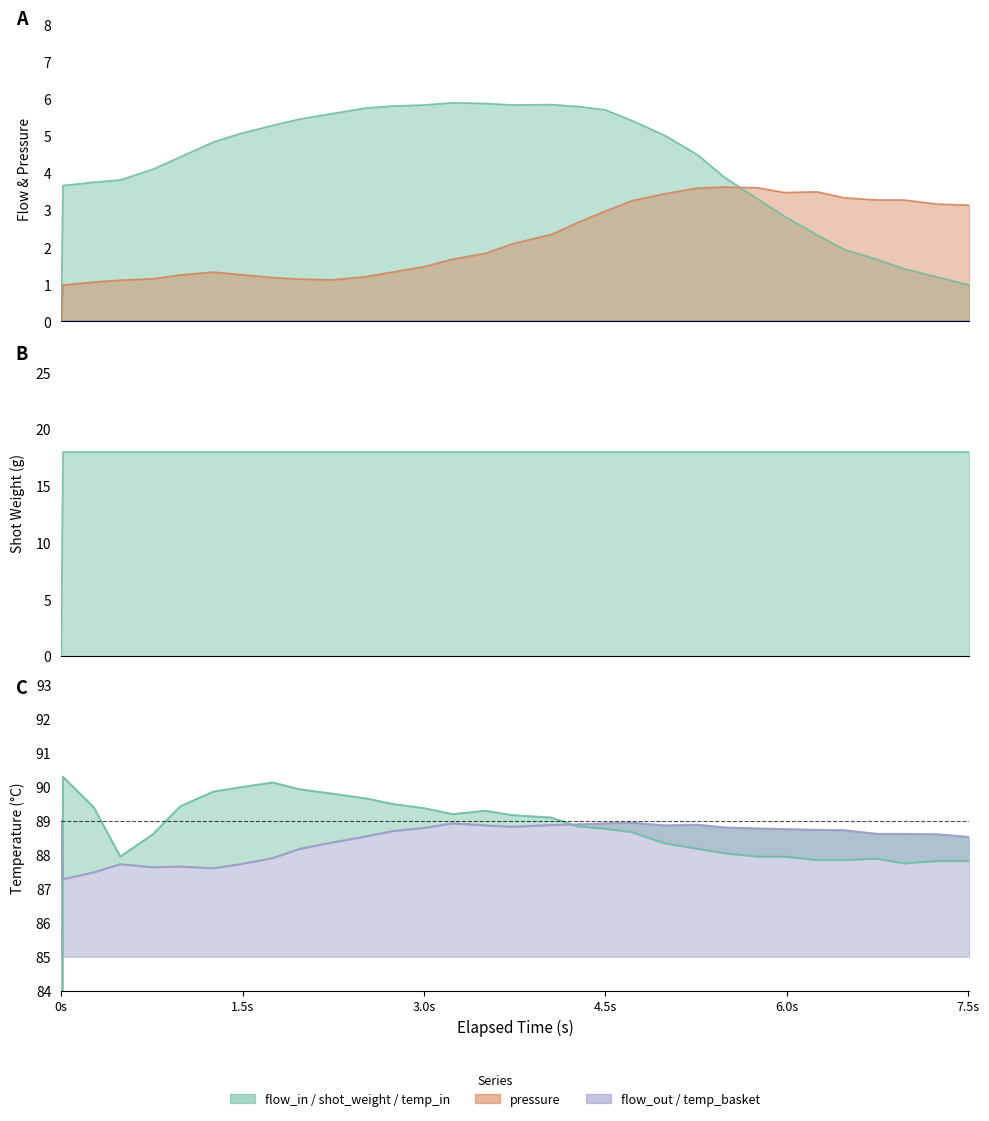

Reading left to right, what are all the values shown in this chart?

pressure: 0.0	1.0	1.1	1.1	1.1	1.2	1.3	1.3	1.2	1.1	1.1	1.2	1.3	1.5	1.7	1.8	2.1	2.3	2.7	3.0	3.2	3.4	3.6	3.6	3.6	3.5	3.5	3.3	3.3	3.3	3.2	3.1
flow_in: 0.0	3.7	3.8	3.8	4.1	4.4	4.8	5.1	5.3	5.5	5.6	5.8	5.8	5.8	5.9	5.9	5.8	5.8	5.8	5.7	5.4	5.0	4.5	3.9	3.3	2.8	2.3	1.9	1.7	1.4	1.2	1.0
water_temperature_in: 0.0	90.3	89.4	87.9	88.6	89.4	89.8	90.0	90.1	89.9	89.8	89.7	89.5	89.4	89.2	89.3	89.2	89.1	88.8	88.8	88.7	88.3	88.2	88.0	87.9	87.9	87.8	87.8	87.9	87.7	87.8	87.8
water_temperature_basket: 89.0	87.3	87.5	87.7	87.6	87.7	87.6	87.7	87.9	88.2	88.4	88.5	88.7	88.8	88.9	88.9	88.8	88.9	88.9	88.9	88.9	88.9	88.9	88.8	88.8	88.8	88.7	88.7	88.6	88.6	88.6	88.5
current_total_shot_weight: 0.0	18.0	18.0	18.0	18.0	18.0	18.0	18.0	18.0	18.0	18.0	18.0	18.0	18.0	18.0	18.0	18.0	18.0	18.0	18.0	18.0	18.0	18.0	18.0	18.0	18.0	18.0	18.0	18.0	18.0	18.0	18.0